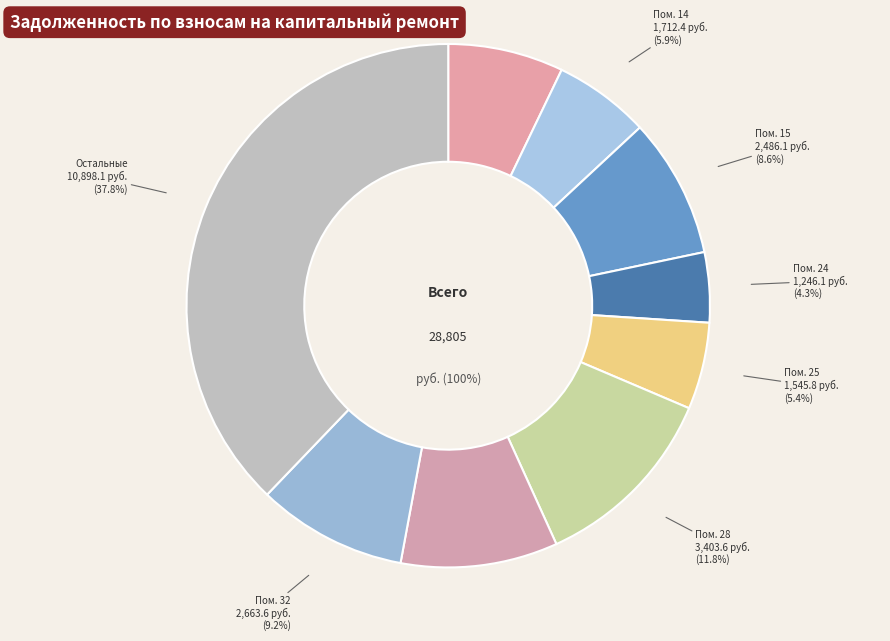

True or false: 25 accounts for 1% of the total.

False